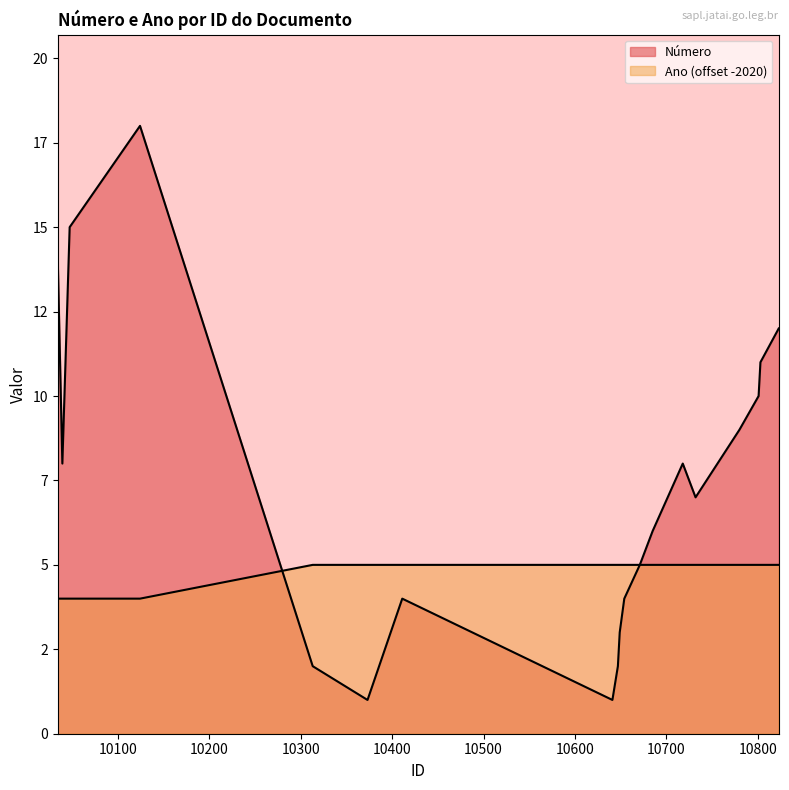

Which category has the lowest value across all series?

10047